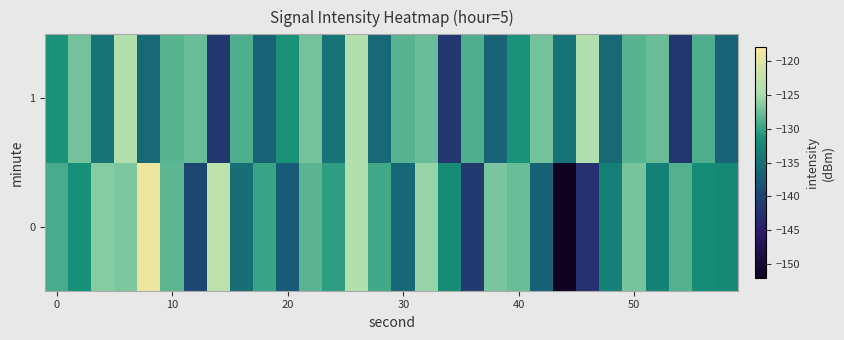

List the series in order of their overall mean, lowest first.

1, 0